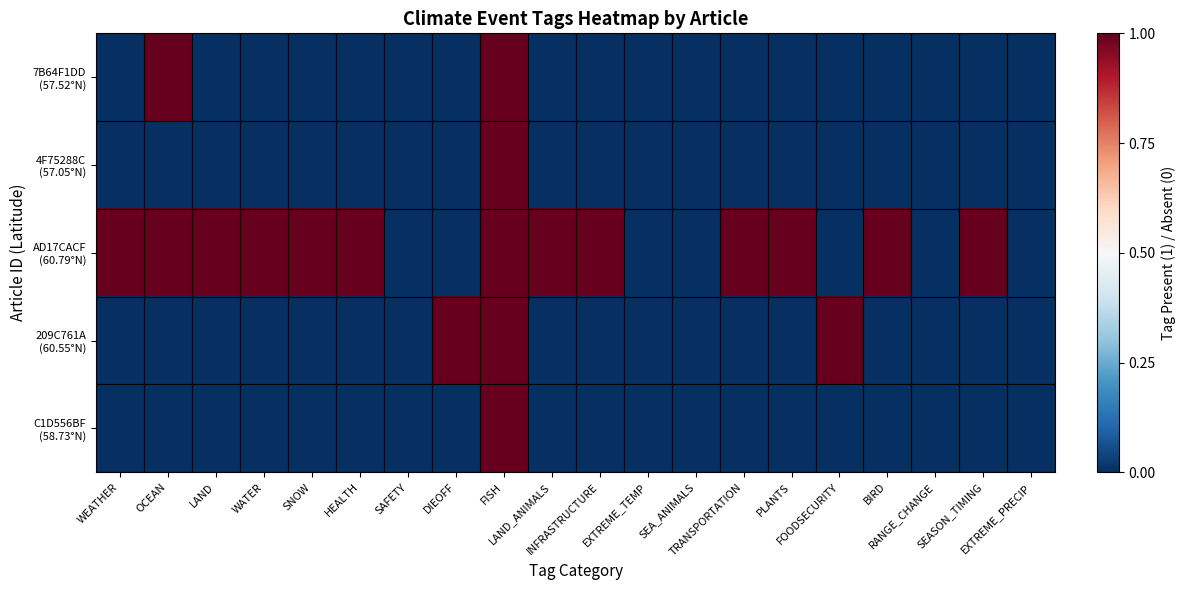

Which series has the largest total across all categories?

AD17CACF (60.79°N)